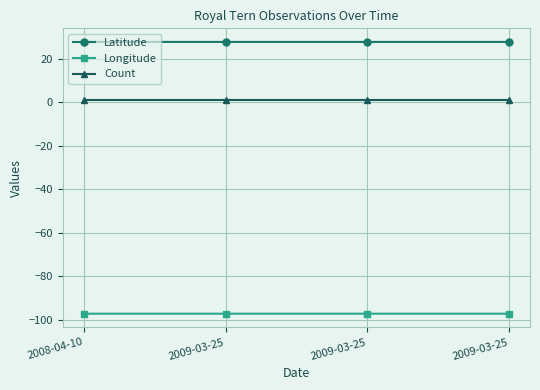

How many lines are shown in the chart?

3